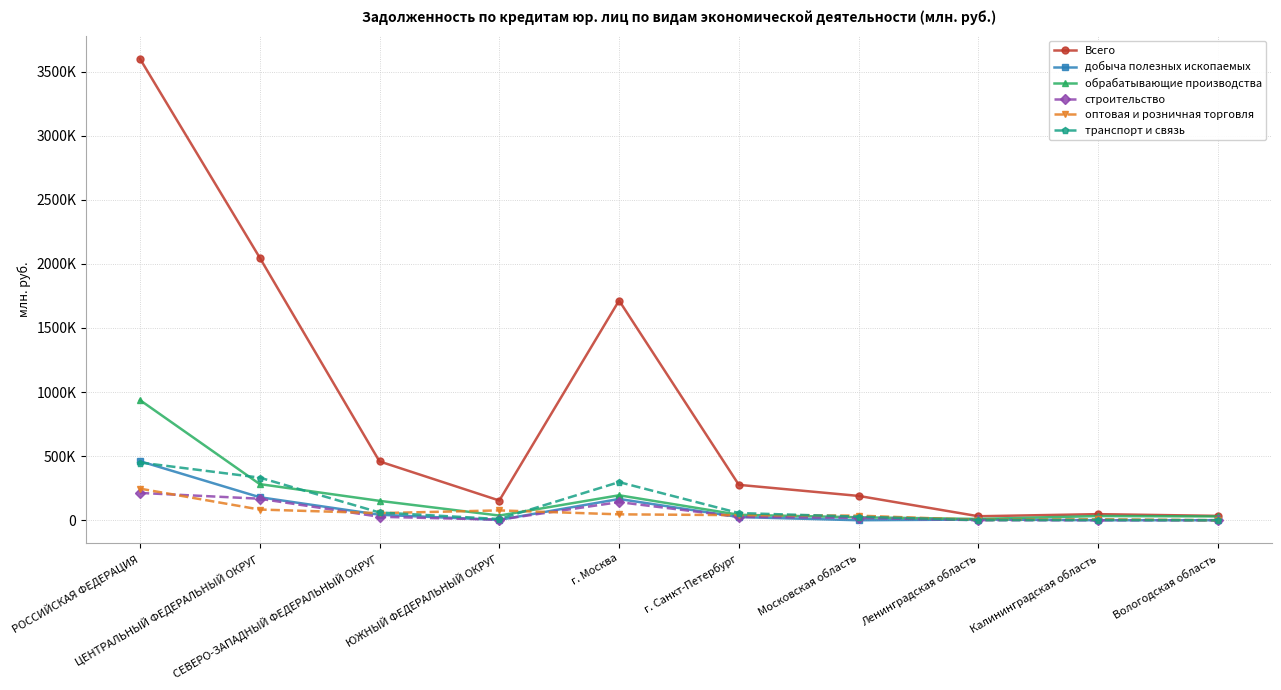

After their last crossing, which series has the higher values: строительство or транспорт и связь?

строительство